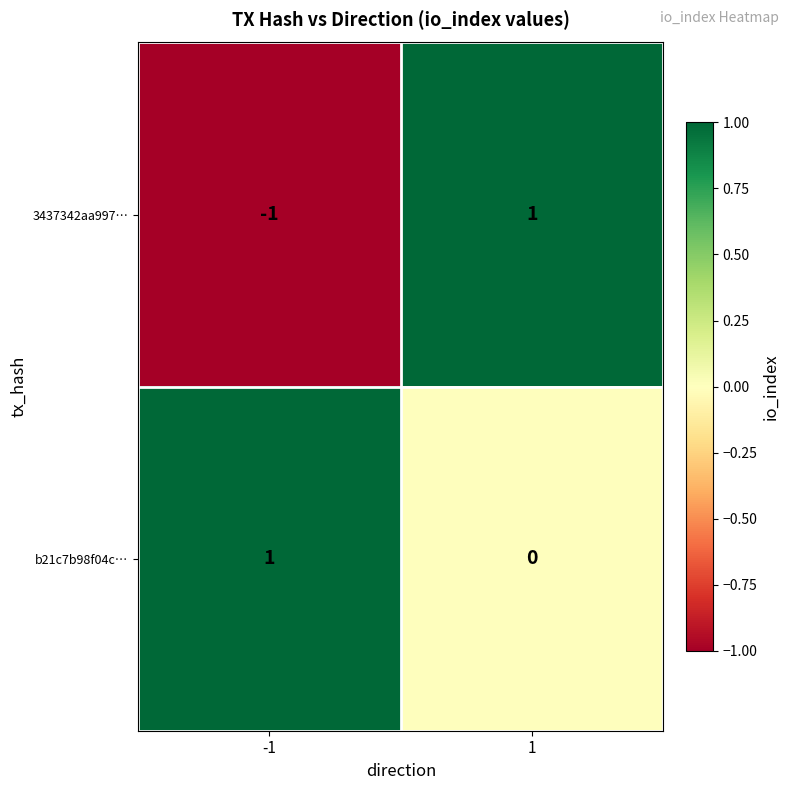

Reading left to right, list all the values displayed in this chart.

3437342aa997…: -1=-1	1=1
b21c7b98f04c…: -1=1	1=0